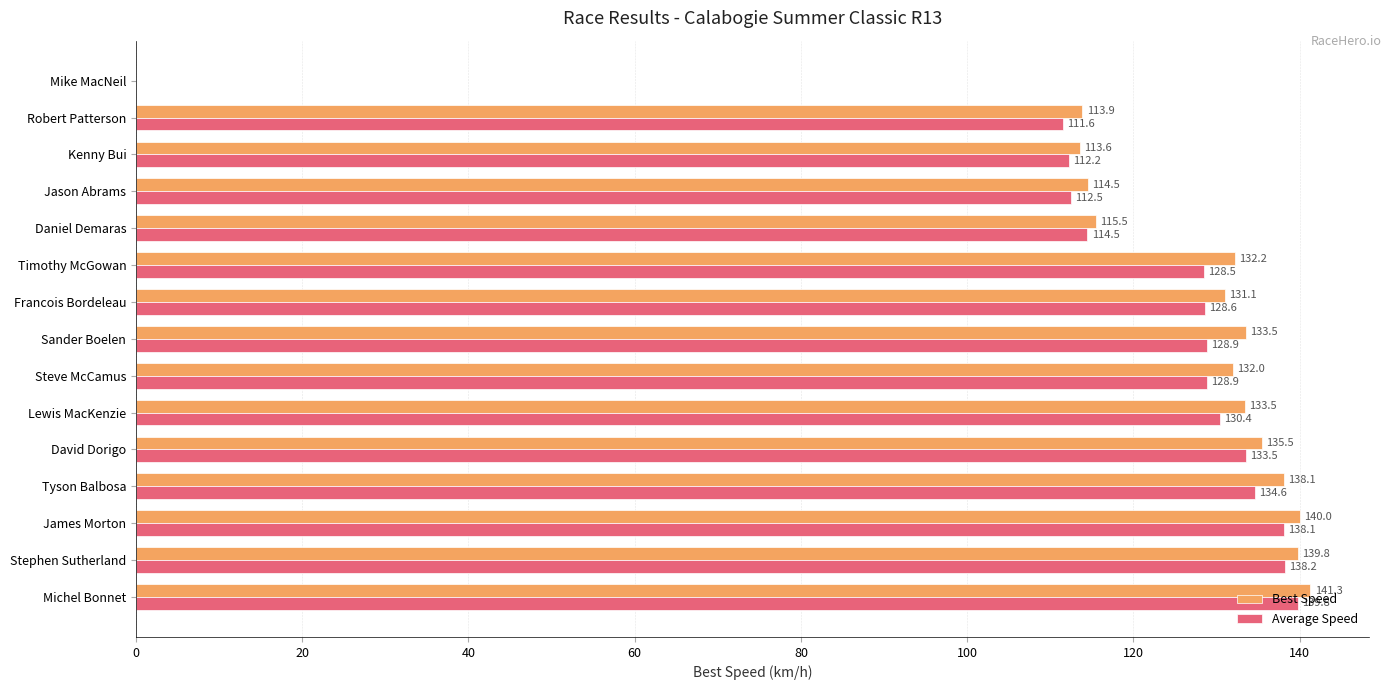

Which series changed the most between Steve McCamus and Sander Boelen?

Best Speed